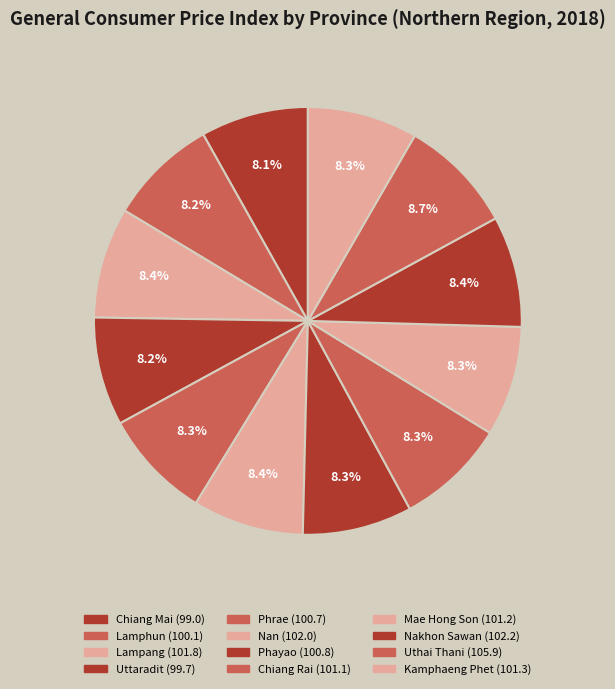

How many slices are in this pie chart?

12